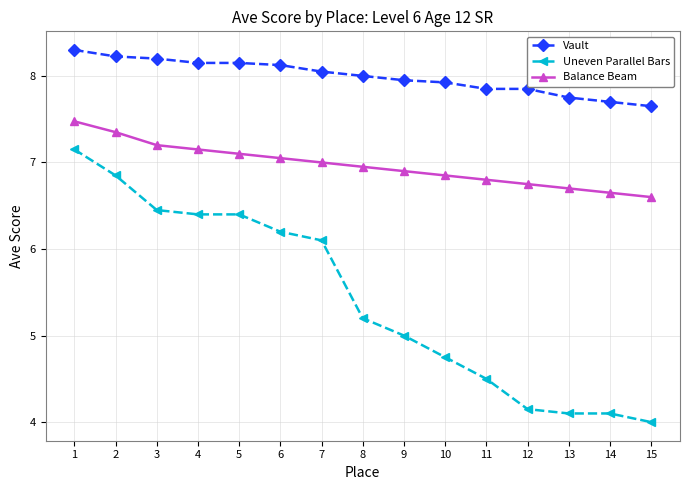

Which series changed the most between 3 and 14?

Uneven Parallel Bars